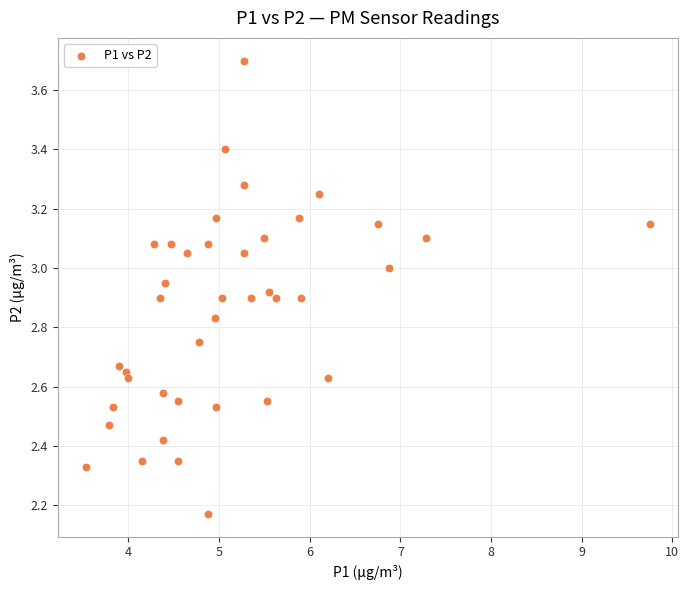

What is the range of X values (max minus min)?

6.2